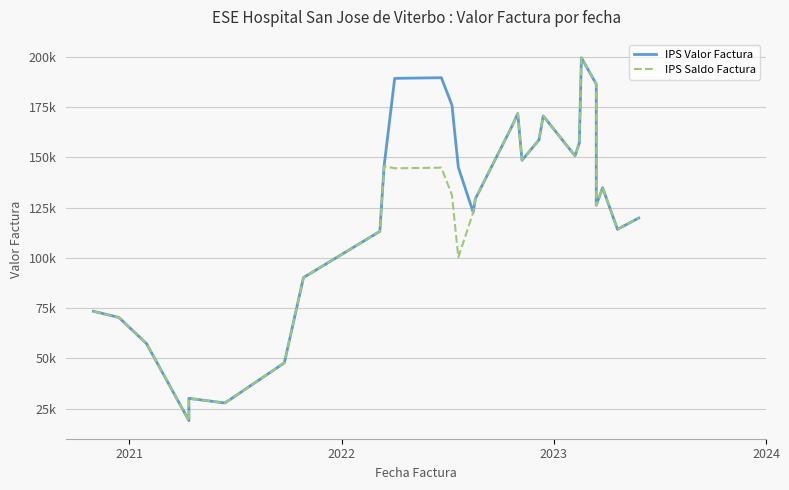

True or false: IPS Saldo Factura has more than 0 interior local peaks.

True